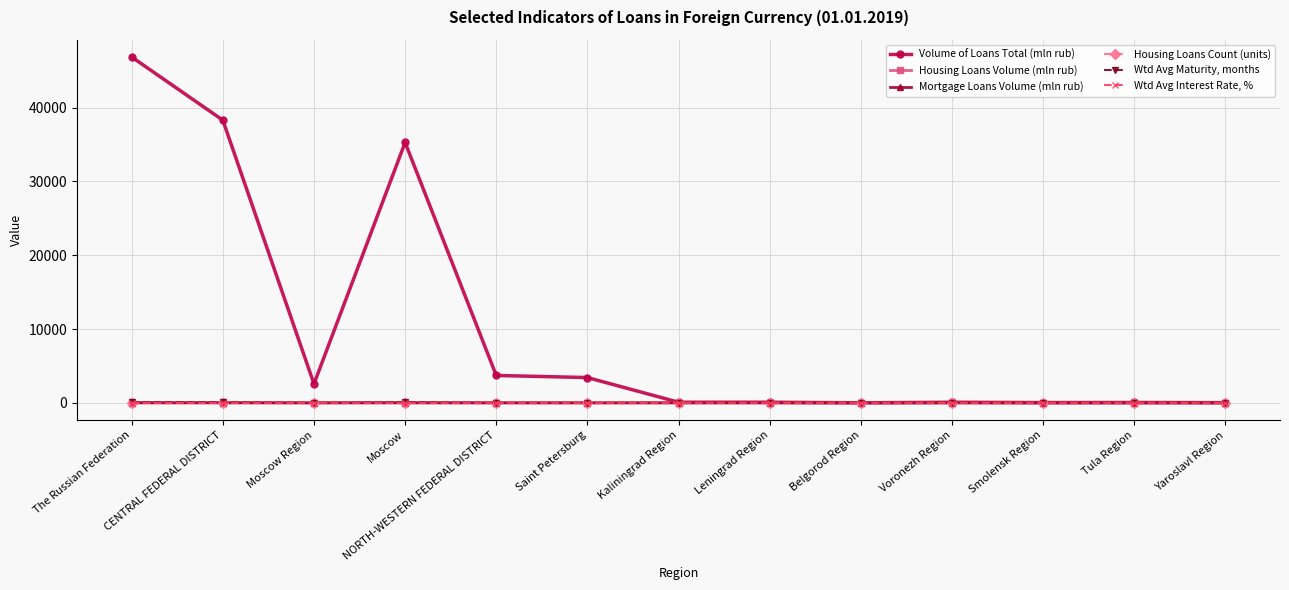

What is the label of the 7th point from the right?

Kaliningrad Region